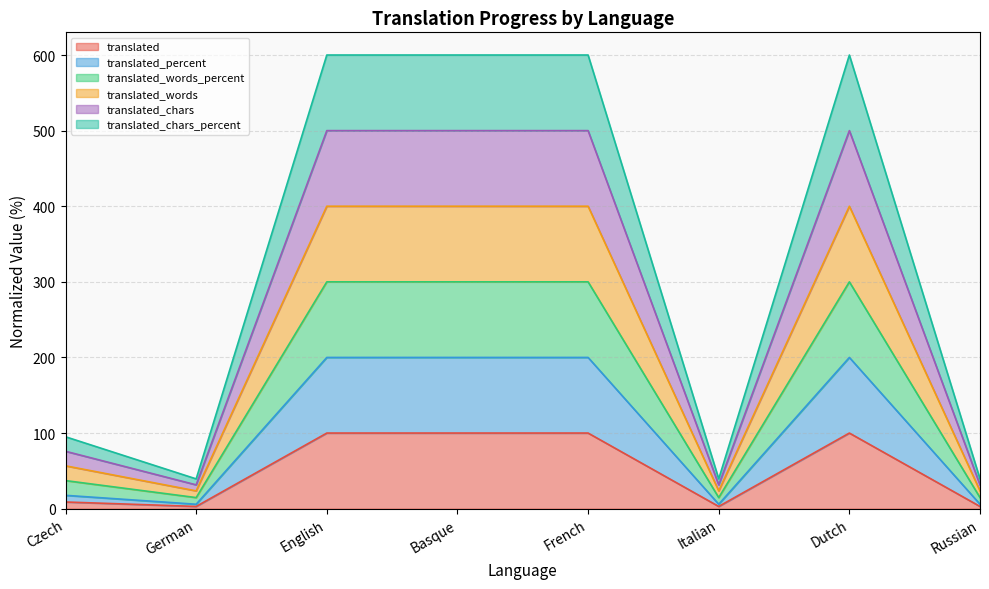

True or false: translated_chars_percent and translated_words intersect in this chart.

False